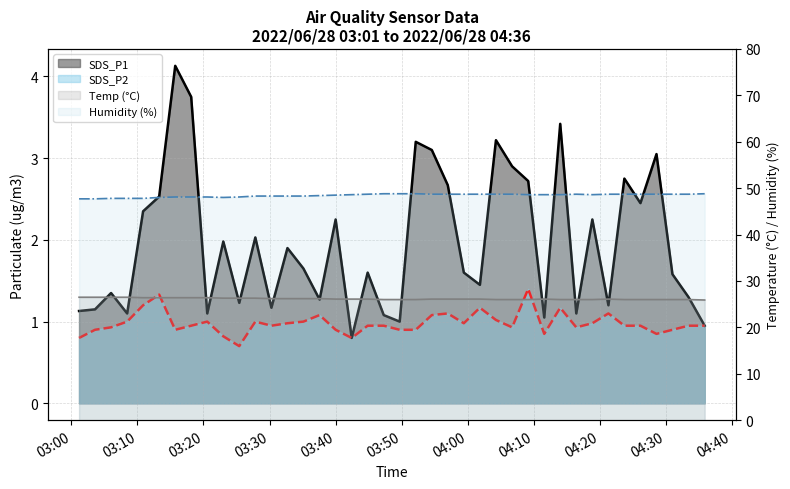

Rank the categories by Humidity value from lowest to highest.

2022/06/28 03:01:09, 2022/06/28 03:03:34, 2022/06/28 03:06:00, 2022/06/28 03:08:26, 2022/06/28 03:10:51, 2022/06/28 03:13:17, 2022/06/28 03:23:00, 2022/06/28 03:15:43, 2022/06/28 03:18:08, 2022/06/28 03:20:34, 2022/06/28 03:25:25, 2022/06/28 03:27:51, 2022/06/28 03:30:17, 2022/06/28 03:32:43, 2022/06/28 03:35:08, 2022/06/28 03:37:35, 2022/06/28 03:40:01, 2022/06/28 03:42:27, 2022/06/28 04:09:11, 2022/06/28 04:11:37, 2022/06/28 04:14:02, 2022/06/28 04:18:54, 2022/06/28 03:44:52, 2022/06/28 03:54:35, 2022/06/28 03:57:00, 2022/06/28 03:59:26, 2022/06/28 04:01:52, 2022/06/28 04:04:18, 2022/06/28 04:06:45, 2022/06/28 04:16:28, 2022/06/28 04:21:20, 2022/06/28 04:23:45, 2022/06/28 04:26:11, 2022/06/28 04:28:37, 2022/06/28 04:31:02, 2022/06/28 04:33:28, 2022/06/28 03:47:18, 2022/06/28 03:49:43, 2022/06/28 03:52:09, 2022/06/28 04:35:55